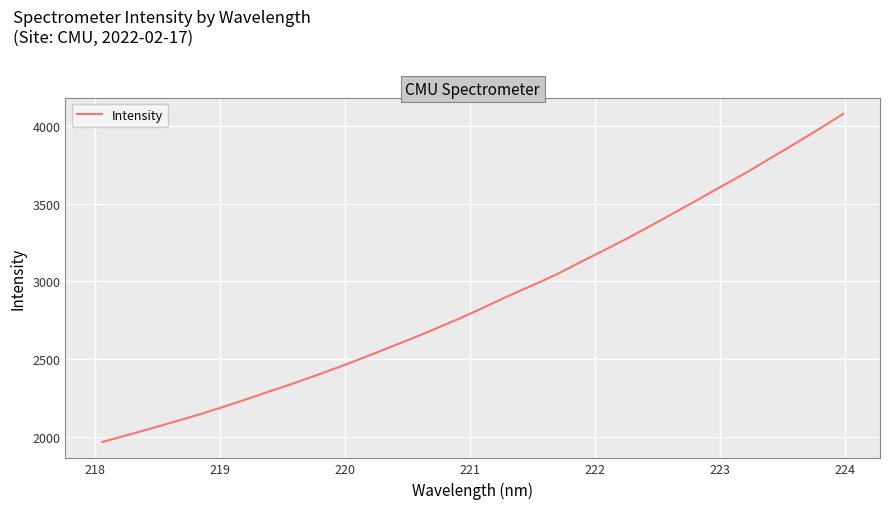

What is the difference between the maximum and minimum values?

2109.3